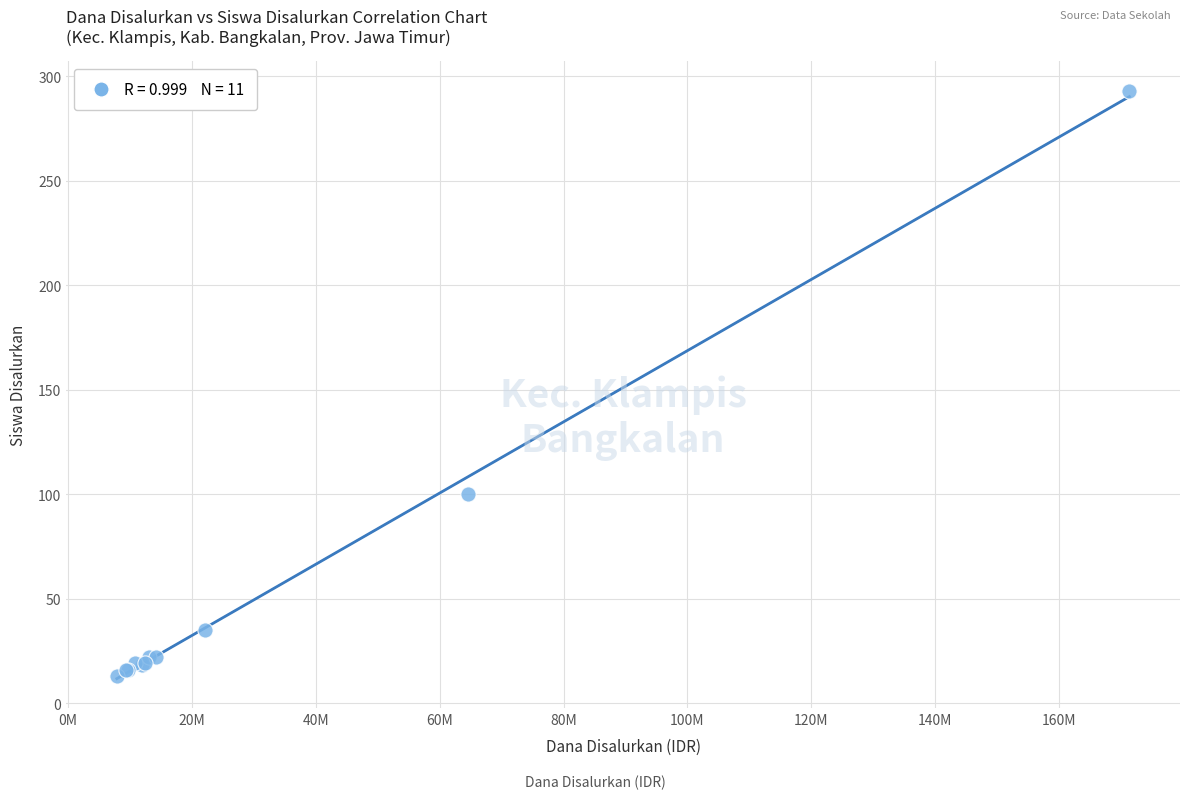

What Y value in the scatter plot is closest to 153?

100